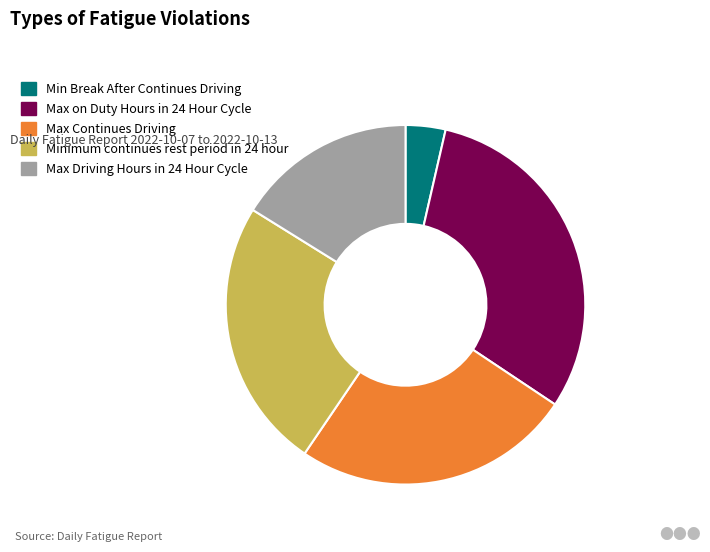

What is the smallest slice in the pie chart?

Min Break After Continues Driving